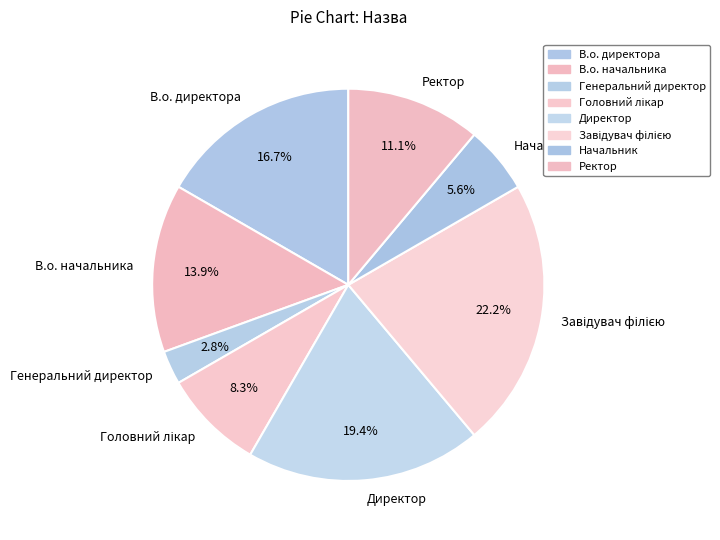

What percentage is the Директор slice, to the nearest percent?

19%